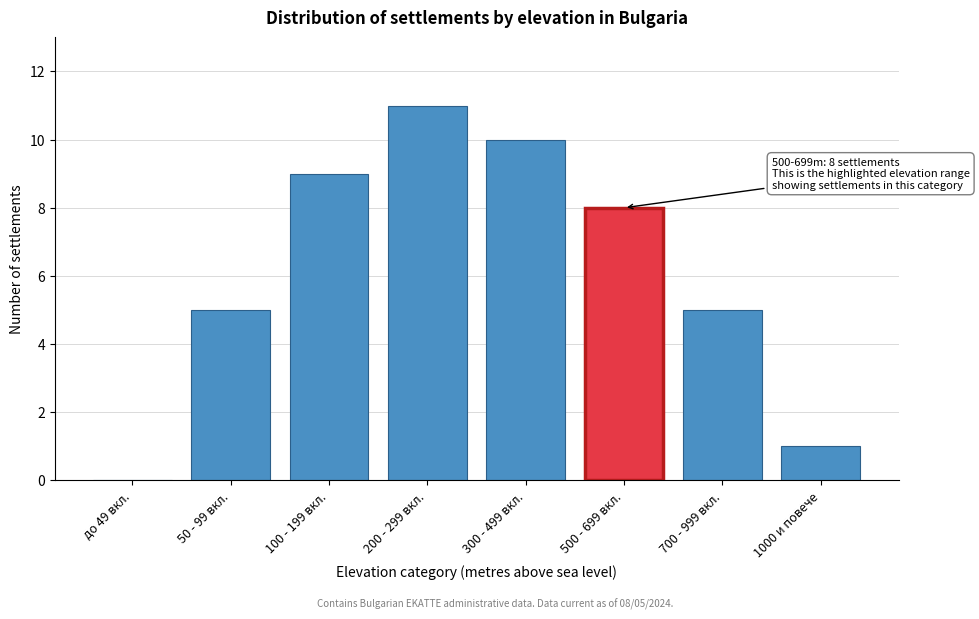

Reading right to left, list all the values displayed in this chart.

1000 и повече=1	700 - 999 вкл.=5	500 - 699 вкл.=8	300 - 499 вкл.=10	200 - 299 вкл.=11	100 - 199 вкл.=9	50 - 99 вкл.=5	до 49 вкл.=0